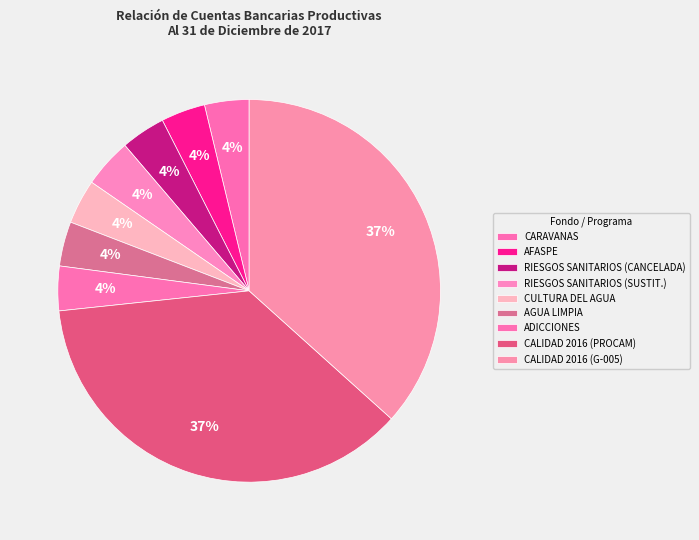

How many slices are in this pie chart?

9